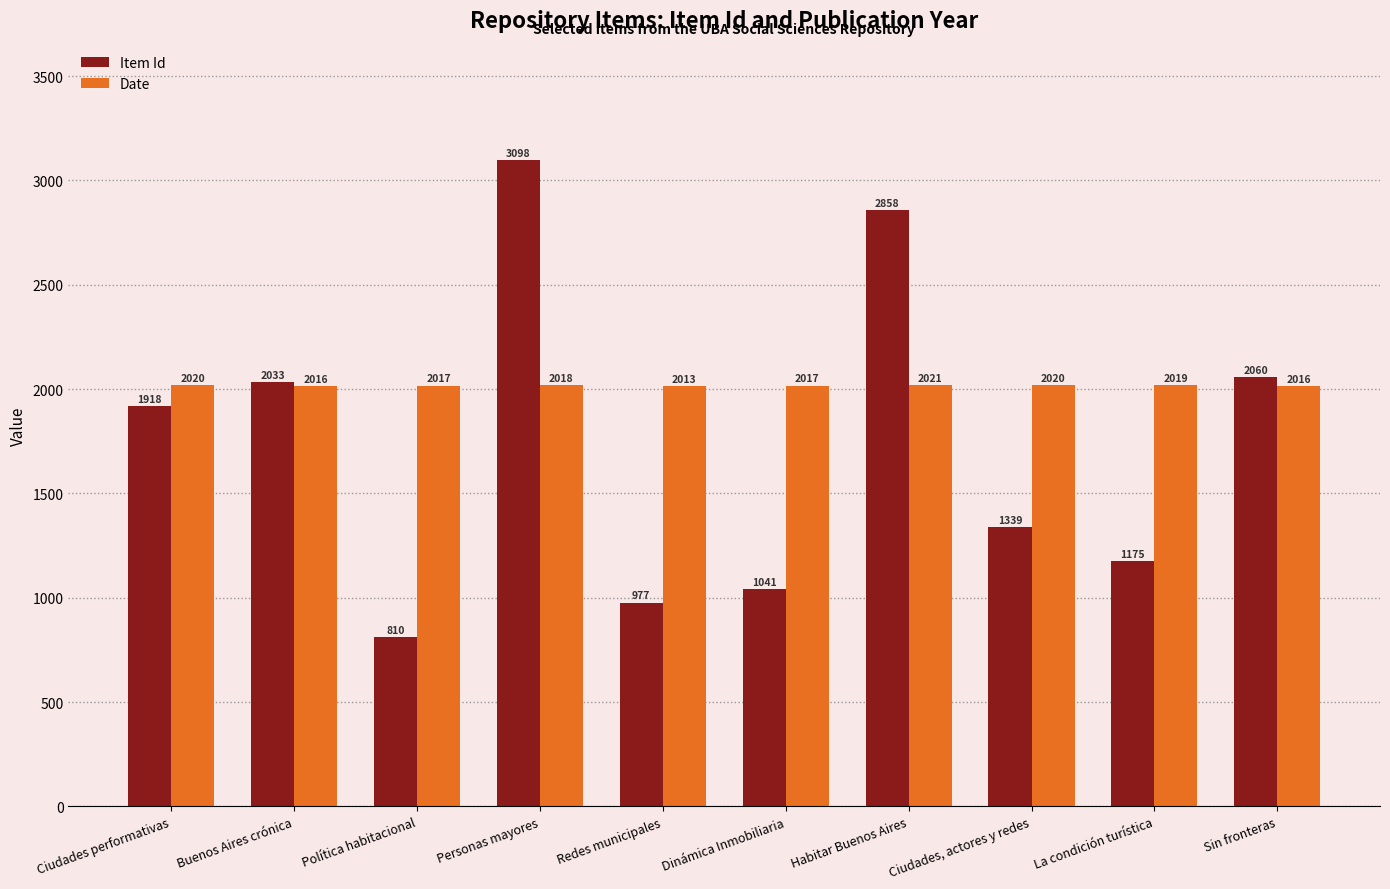

Which category has the lowest value across all series?

Política habitacional